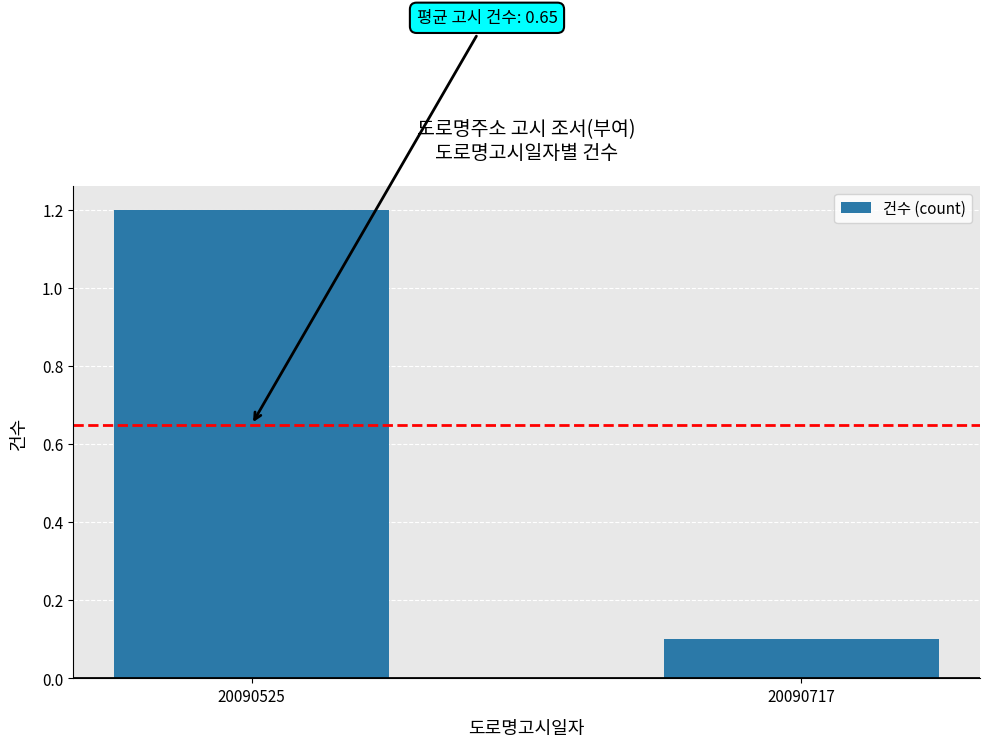

How many bars are there in total?

2